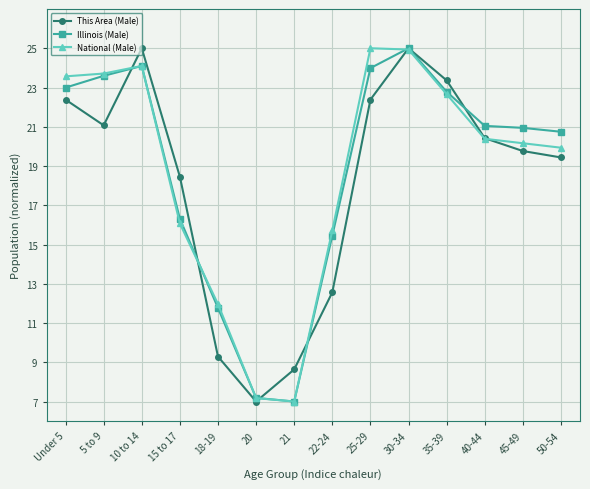

Between 21 and 22-24, which series saw the biggest shift?

National (Male)